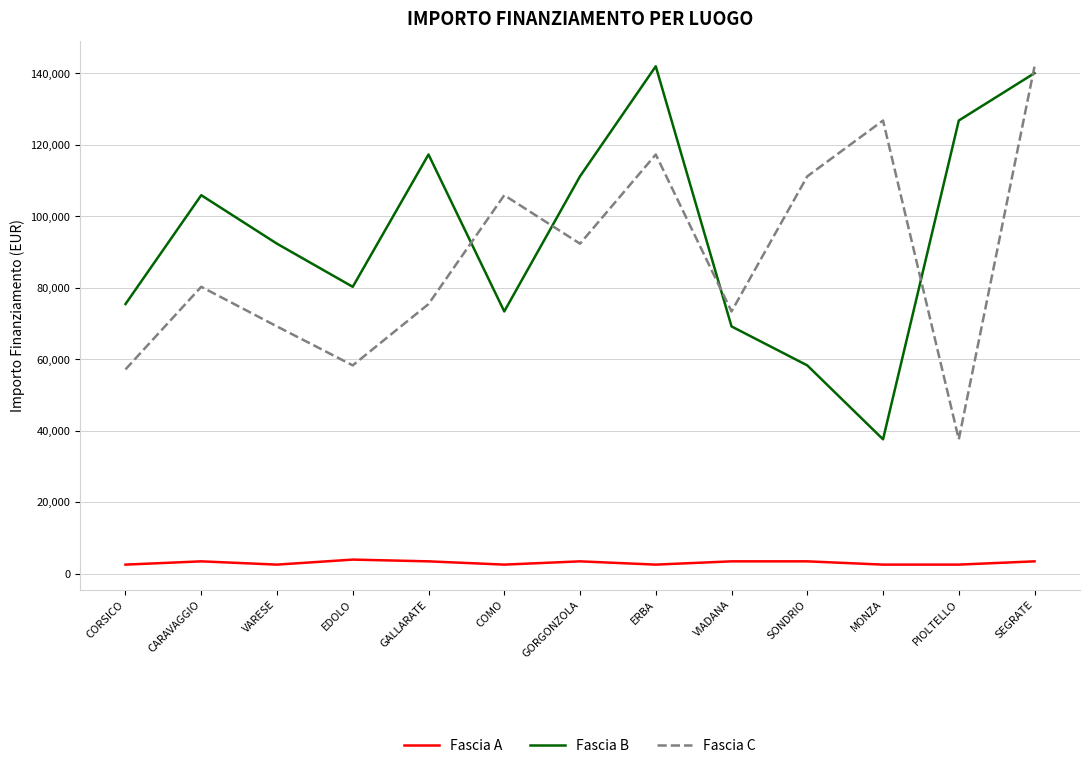

The Fascia A series shows 3413.0 at CARAVAGGIO. True or false?

True